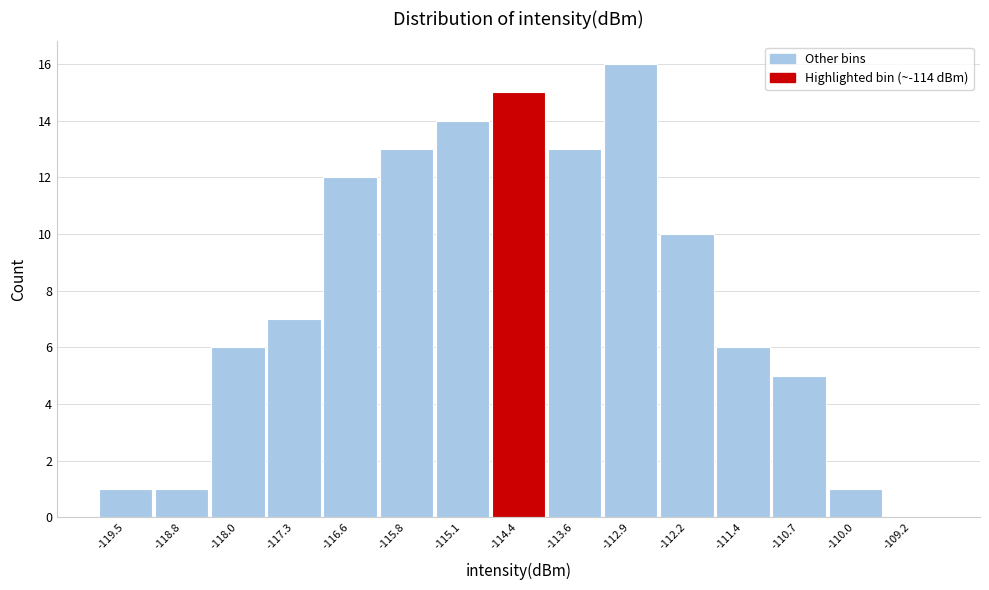

Reading right to left, transcribe all the data shown in this chart.

-109.2=0	-110.0=1	-110.7=5	-111.4=6	-112.2=10	-112.9=16	-113.6=13	-114.4=15	-115.1=14	-115.8=13	-116.6=12	-117.3=7	-118.0=6	-118.8=1	-119.5=1